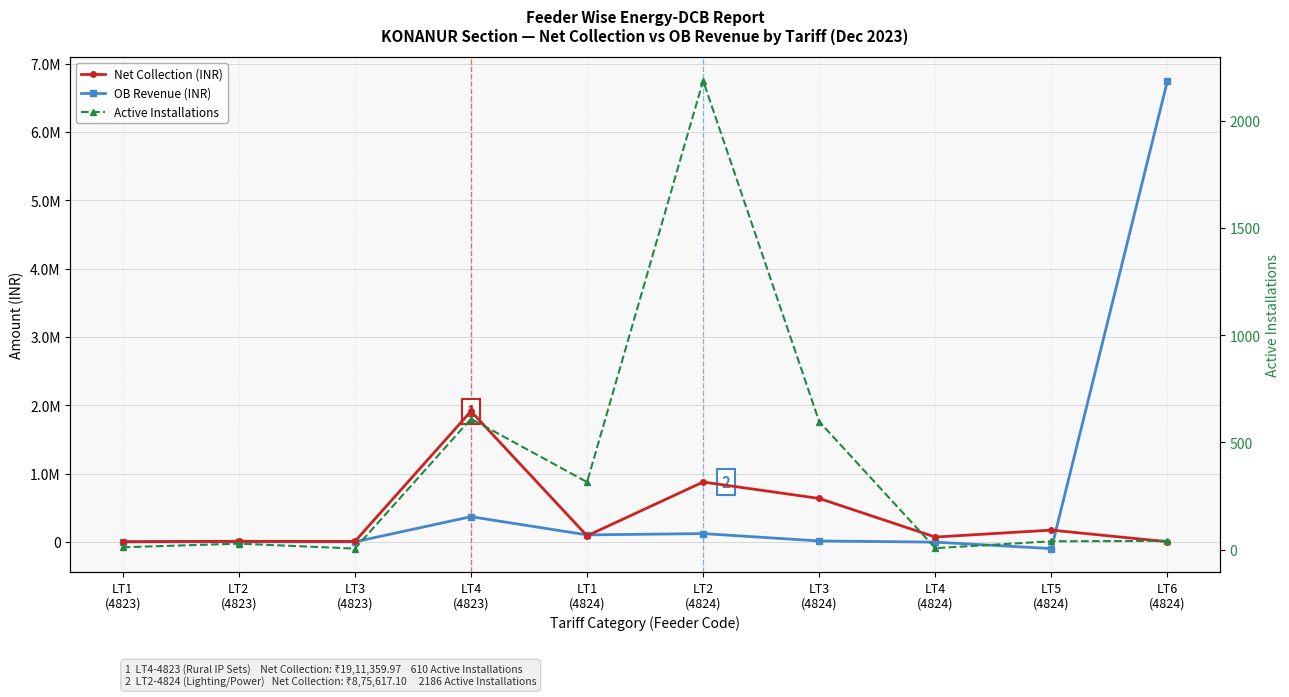

How many lines are shown in the chart?

3